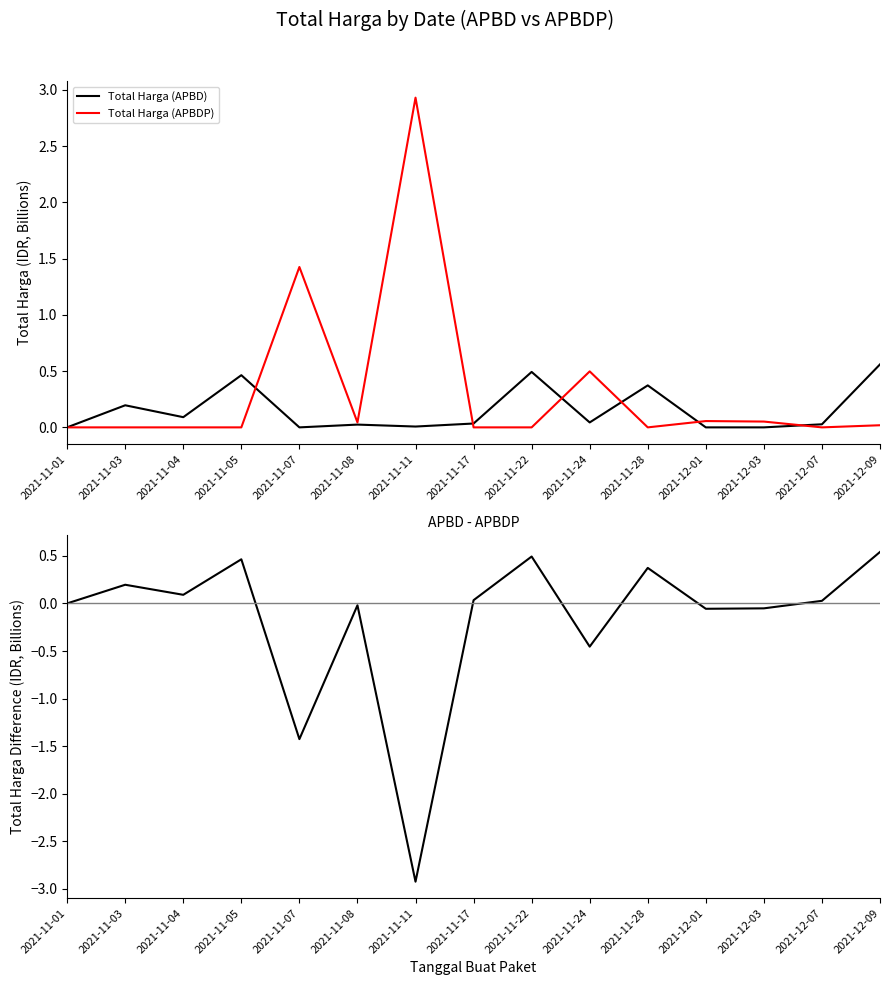

How many lines are shown in the chart?

3